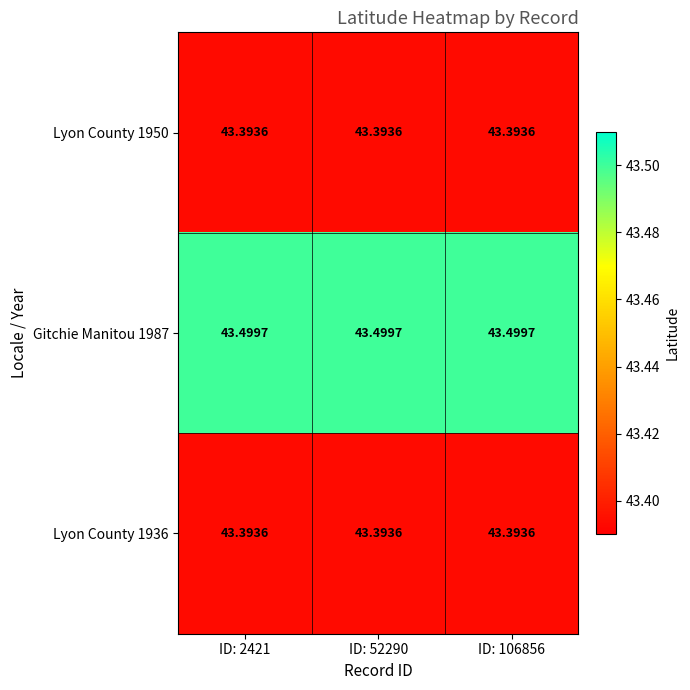

Is the value of Lyon County 1950 at ID: 106856 greater than the value of Gitchie Manitou 1987 at ID: 106856?

No